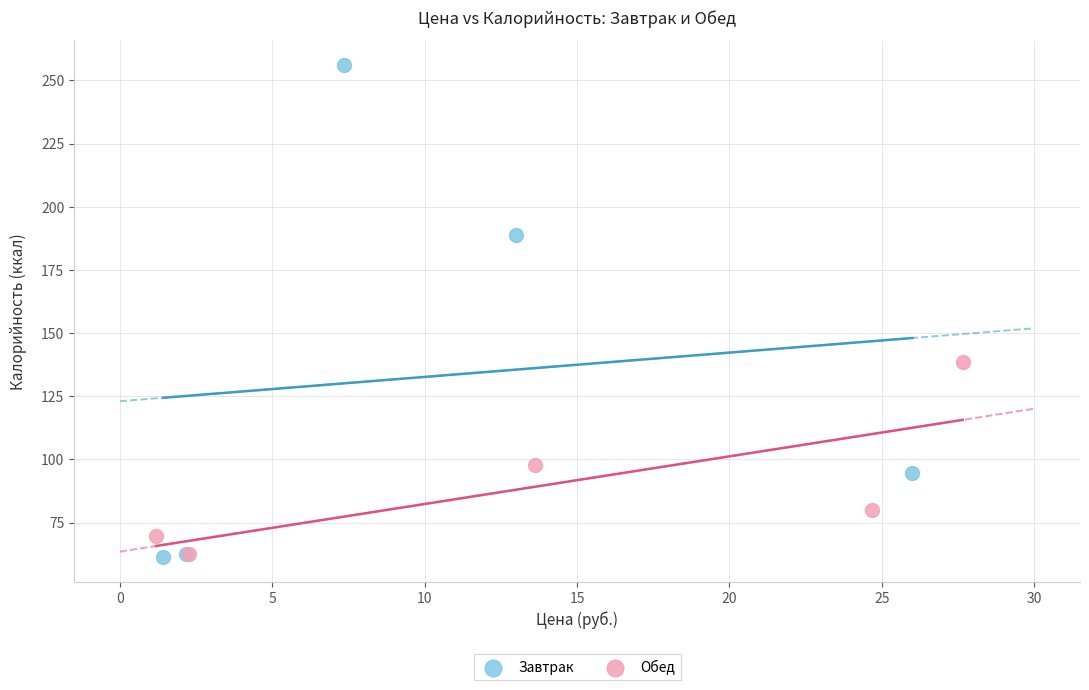

Which series has the largest Y range (max minus min)?

Завтрак